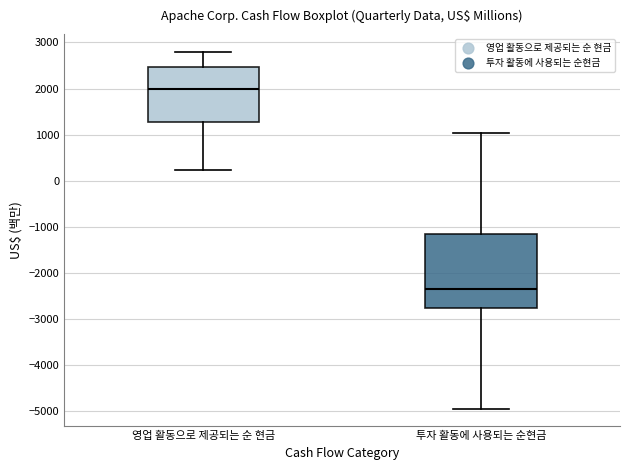

Reading left to right, transcribe this box plot: for each box, give where its median line is, the range the box spans, and where its two whiskers end, as read against the y-axis. The values are not printed on the chart, so give them approximately, as read against the axis.

영업 활동으로 제공되는 순 현금: median 2000, box 1300 to 2500, whiskers 200 to 2800
투자 활동에 사용되는 순현금: median -2300, box -2800 to -1200, whiskers -4900 to 1000